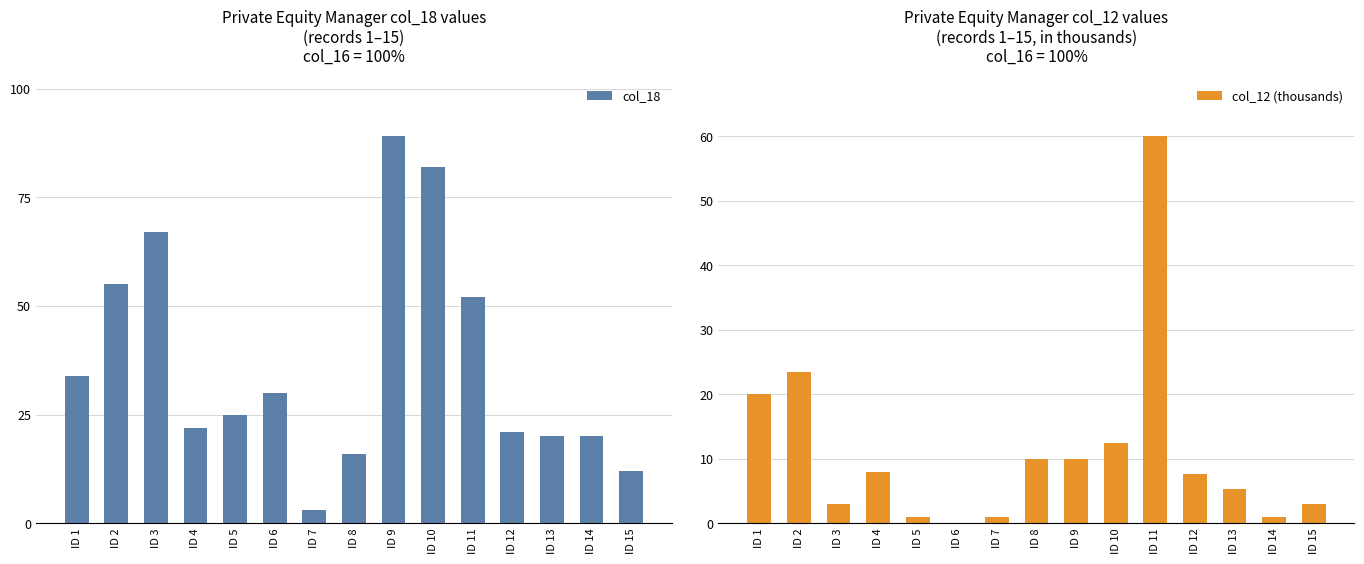

How many bars are there in total?

30